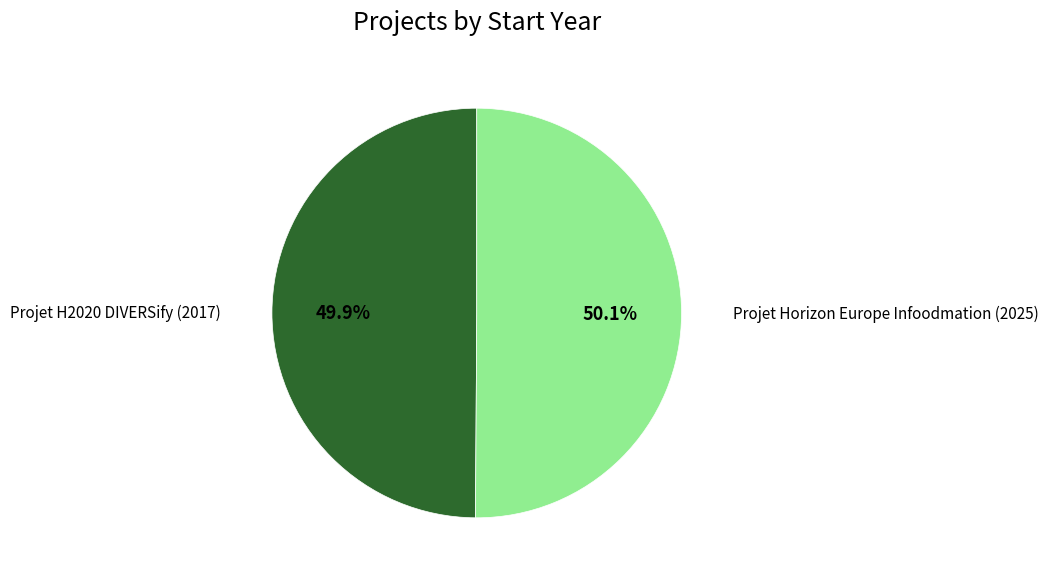

Is there a majority slice in this chart?

Yes